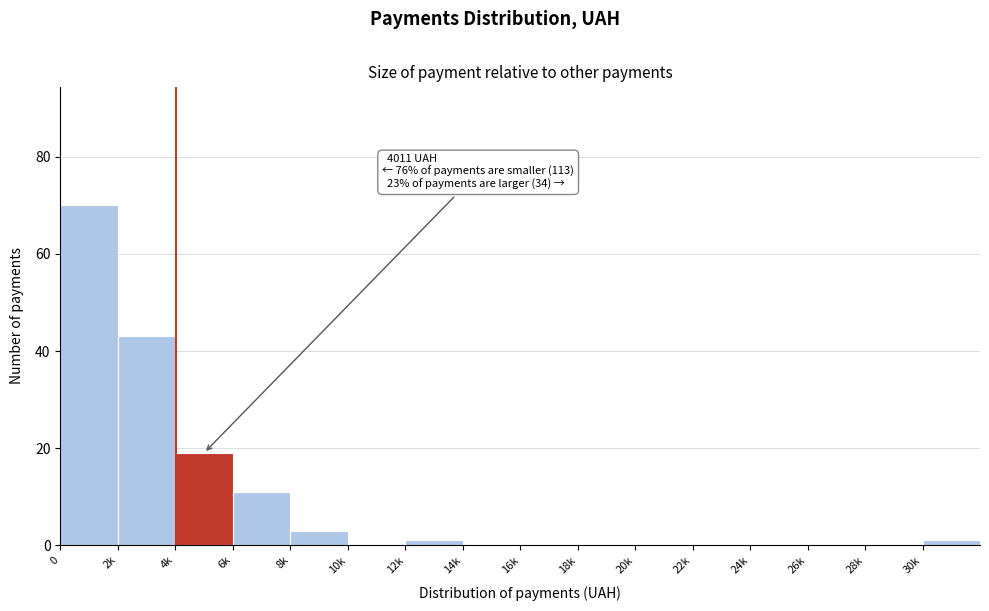

Reading right to left, extract all data points from this chart.

30k=1	28k=0	26k=0	24k=0	22k=0	20k=0	18k=0	16k=0	14k=0	12k=1	10k=0	8k=3	6k=11	4k=19	2k=43	0=70